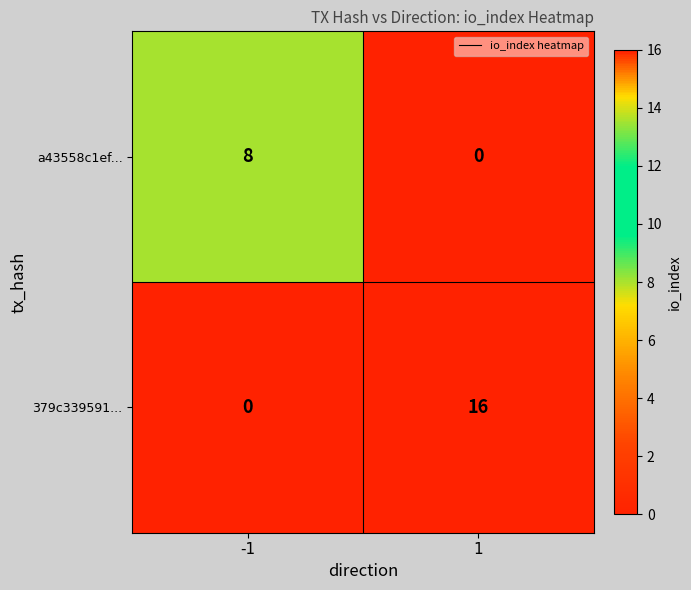

What is the maximum value for 379c339591...?

16